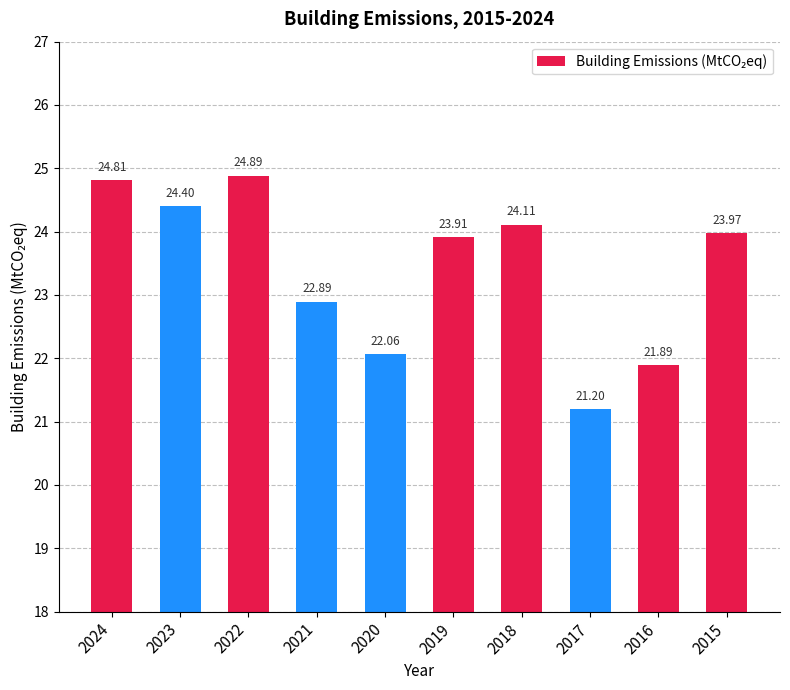

Reading left to right, list all the values displayed in this chart.

24.8	24.4	24.9	22.9	22.1	23.9	24.1	21.2	21.9	24.0